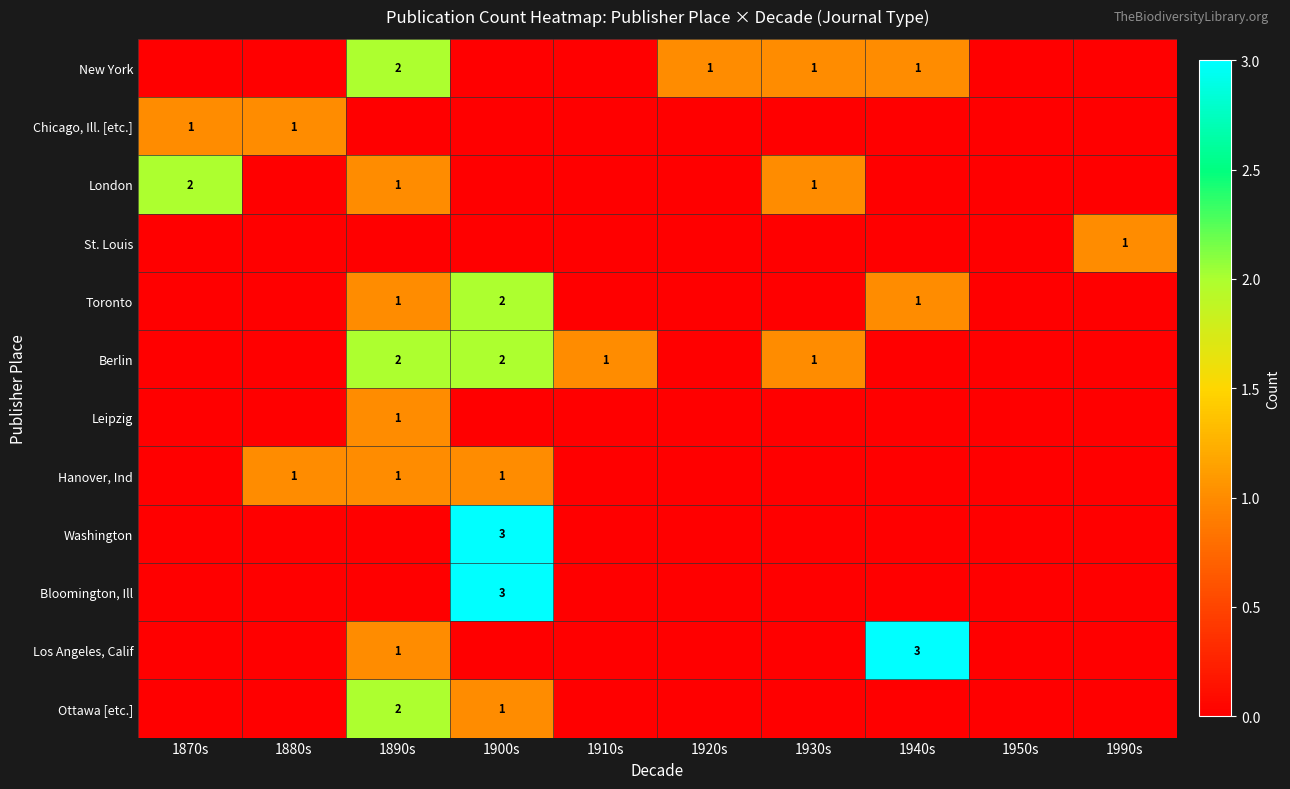

Is it true that Hanover, Ind equals 1 at 1900s?

True